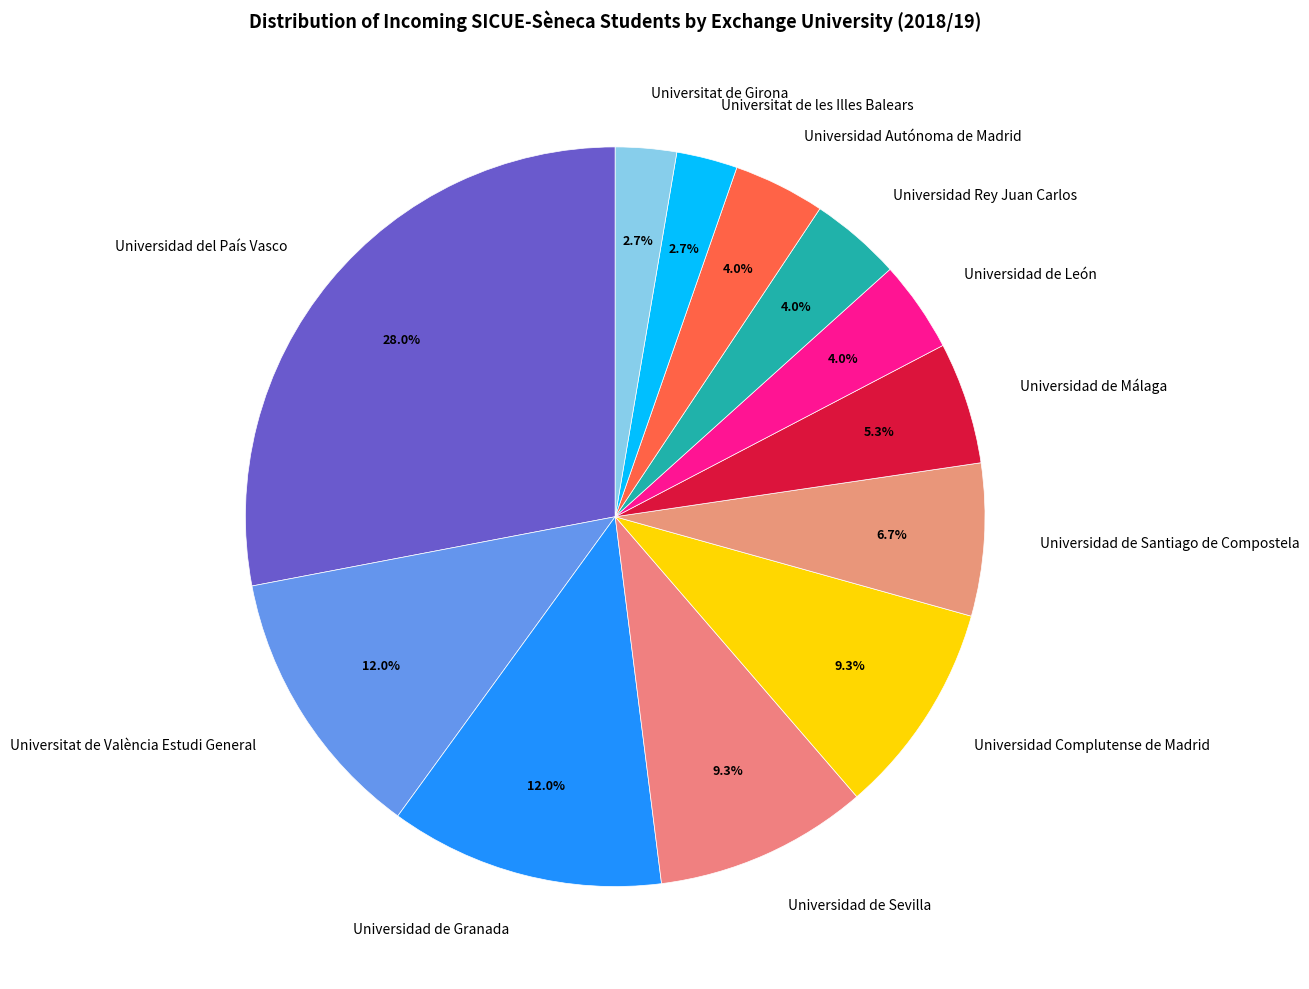

Which category has the biggest portion of the pie?

Universidad del País Vasco